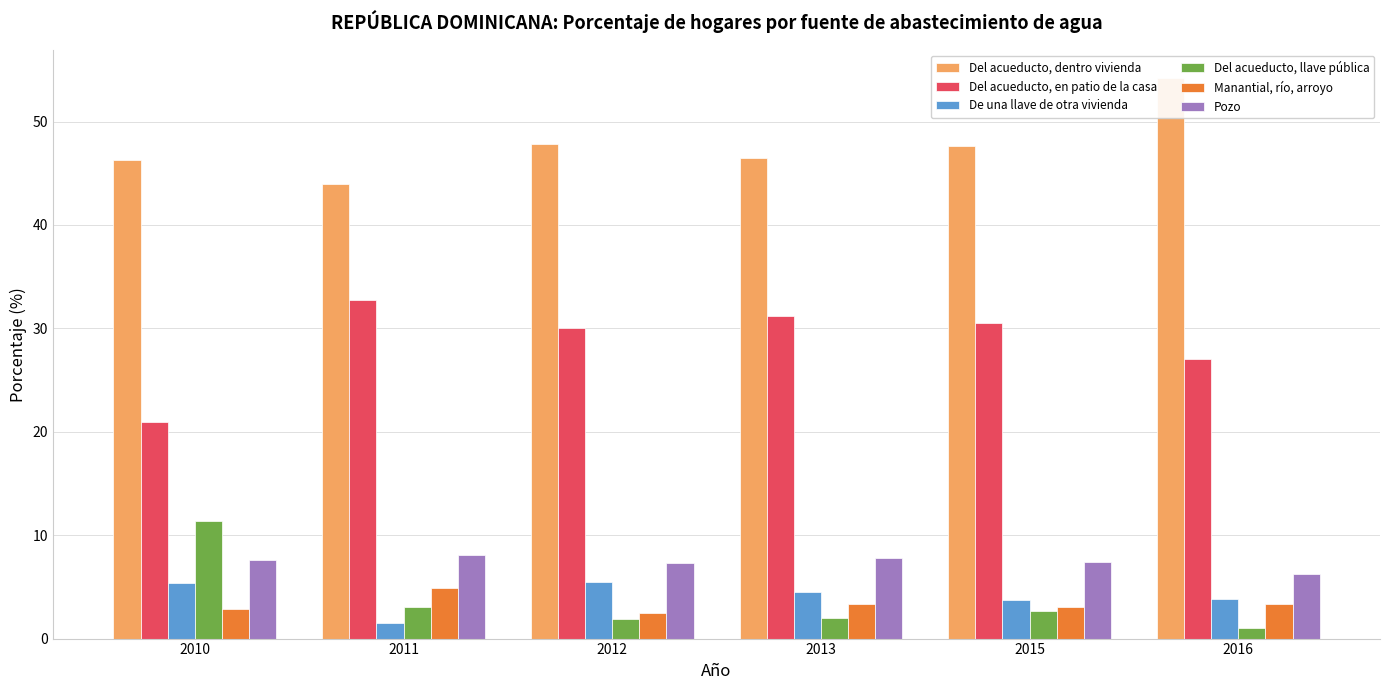

Which label corresponds to the largest value in the chart?

2016